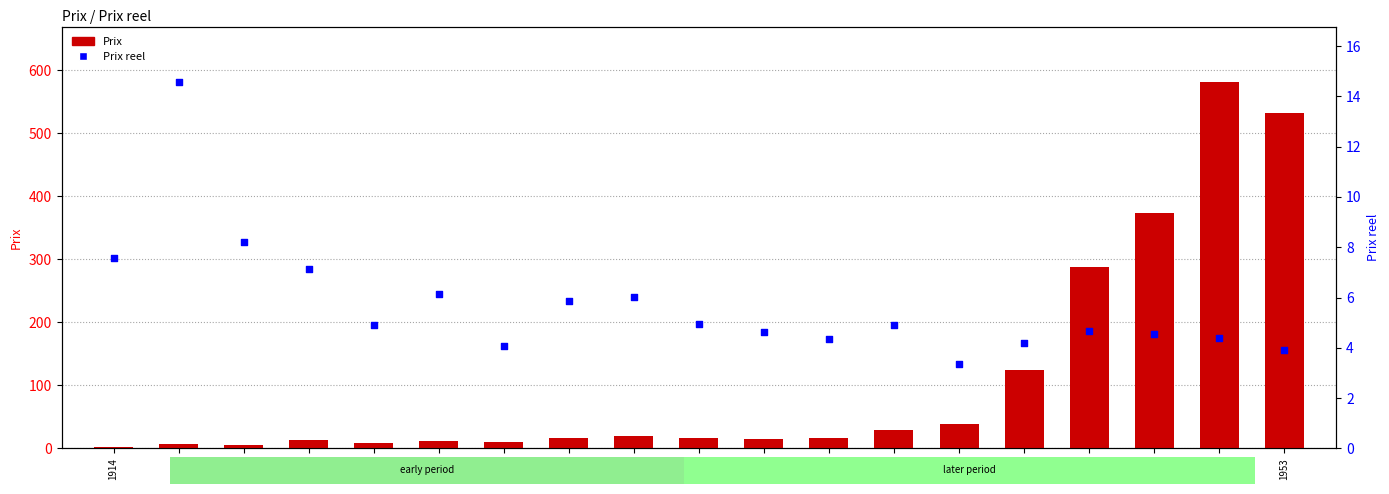

Which series has the largest total across all categories?

Prix